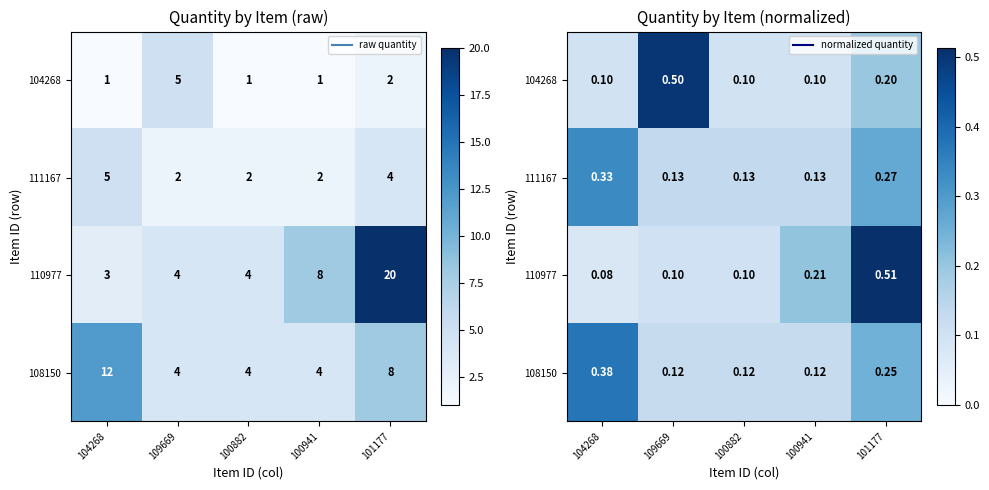

Which has a higher value, 100941 or 104268?

100941